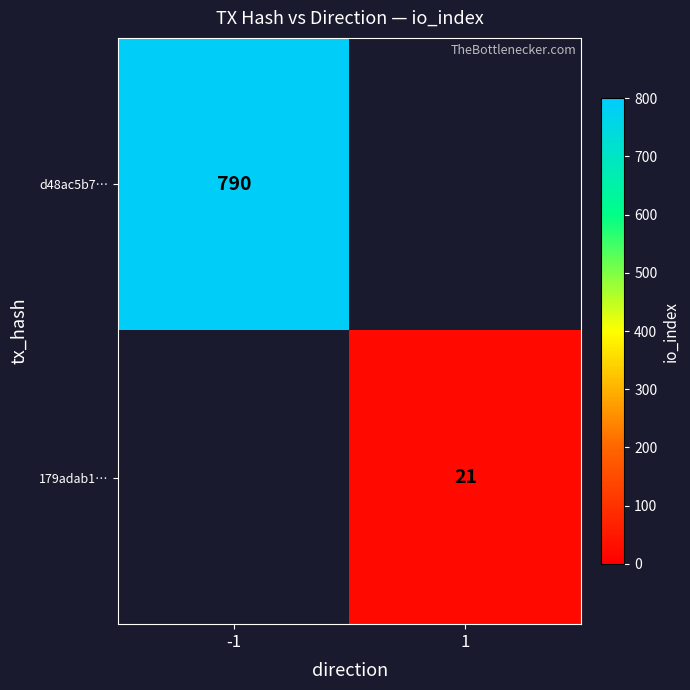

The d48ac5b7… series shows 790 at -1. True or false?

True